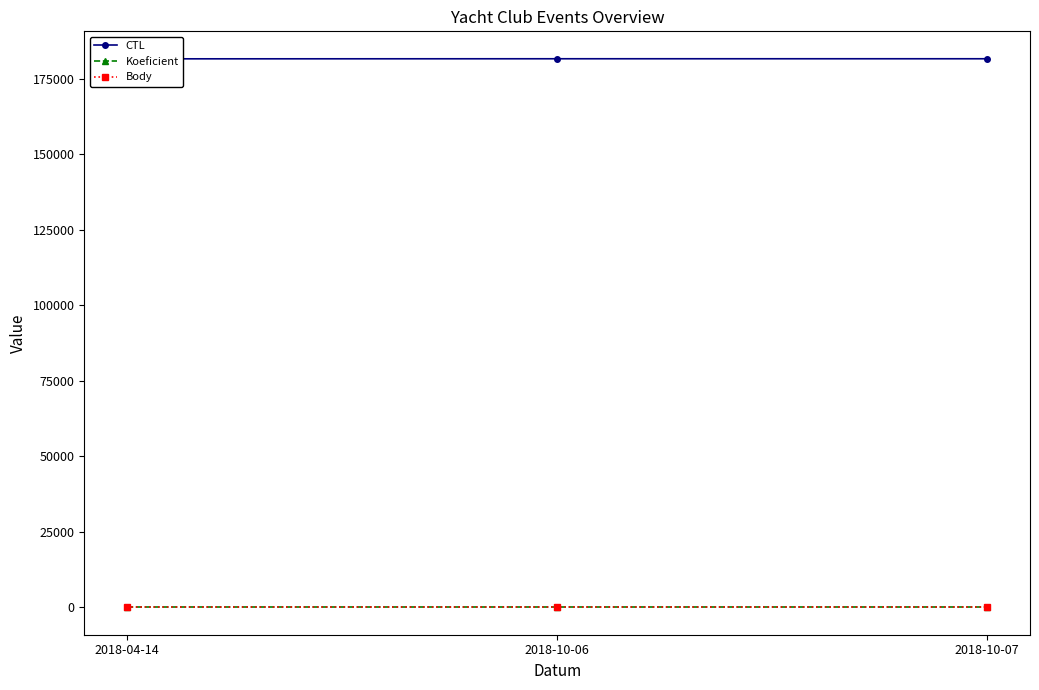

What is the minimum value shown in the chart?

2